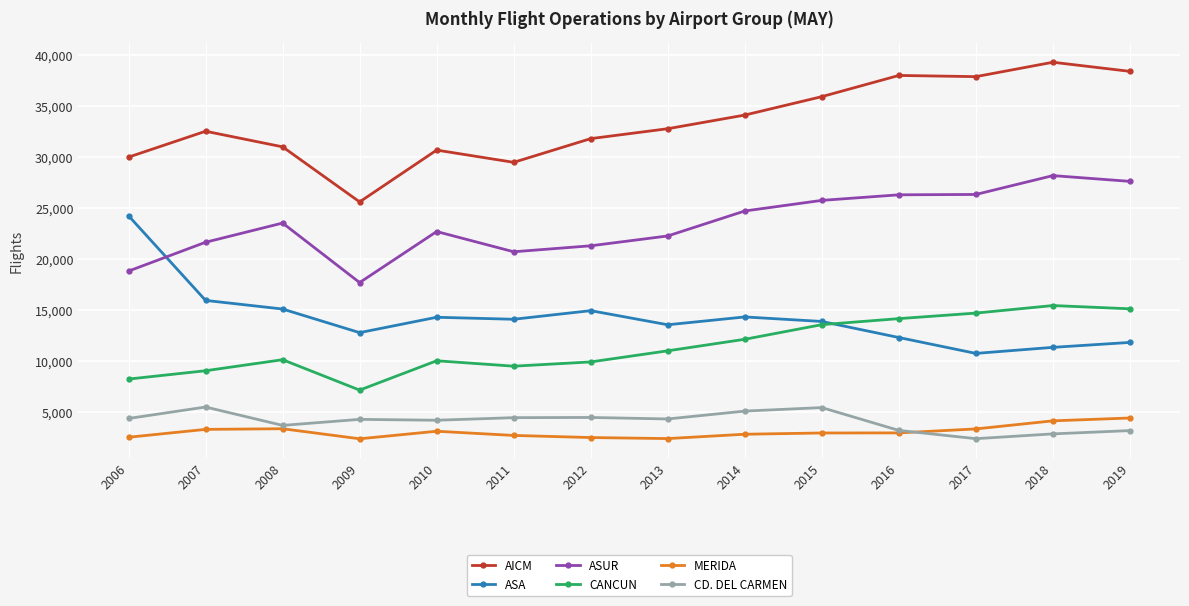

True or false: AICM has a value of 9542 at 2016.

False